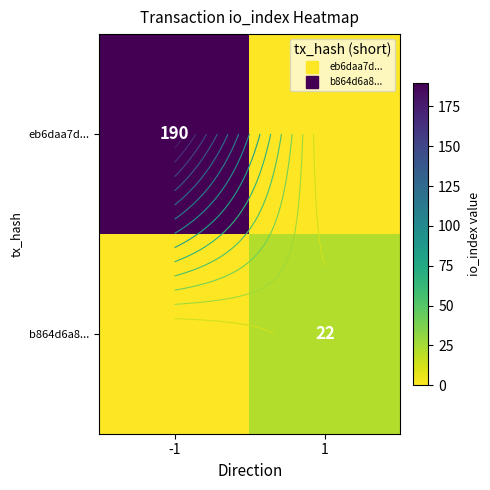

Is the value of b864d6a8... at -1 greater than the value of eb6daa7d... at 1?

No